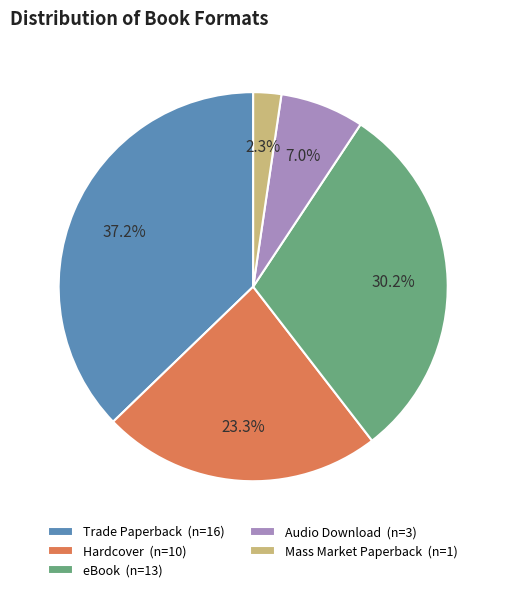

Is it true that Trade Paperback is 37% of the pie?

True